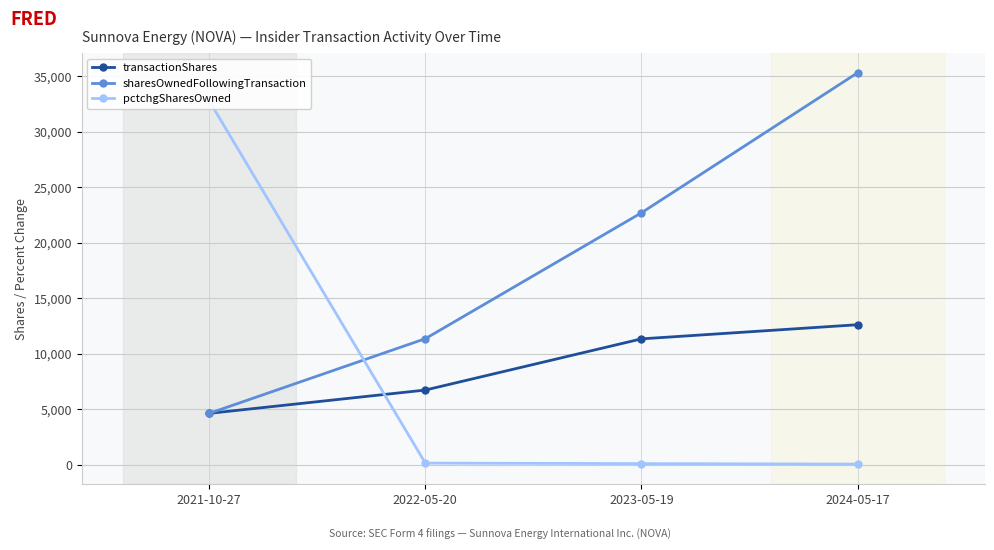

Count the number of data series in this chart.

3